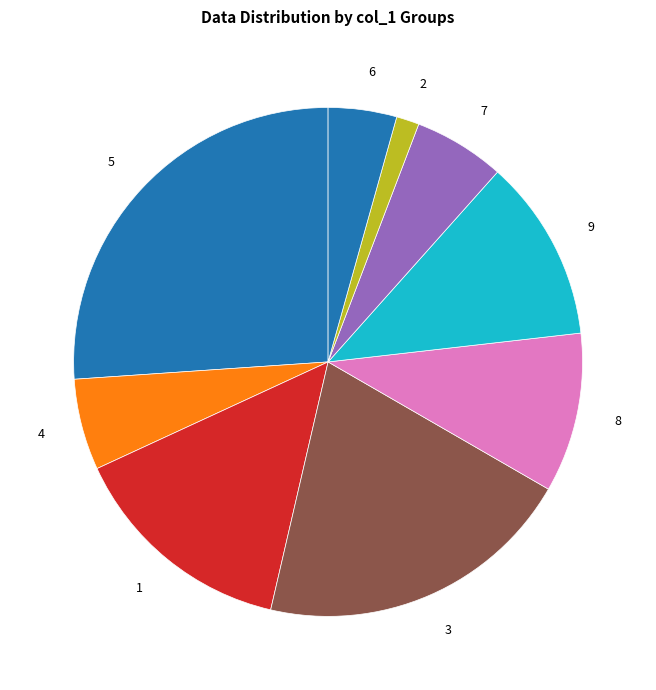

Count the number of slices in the pie.

9